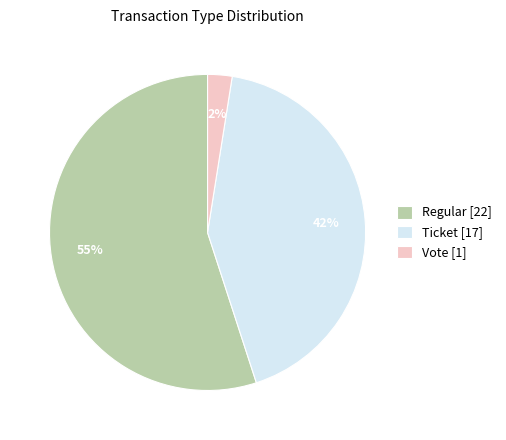

To the nearest percent, what is the average slice percentage?

33%